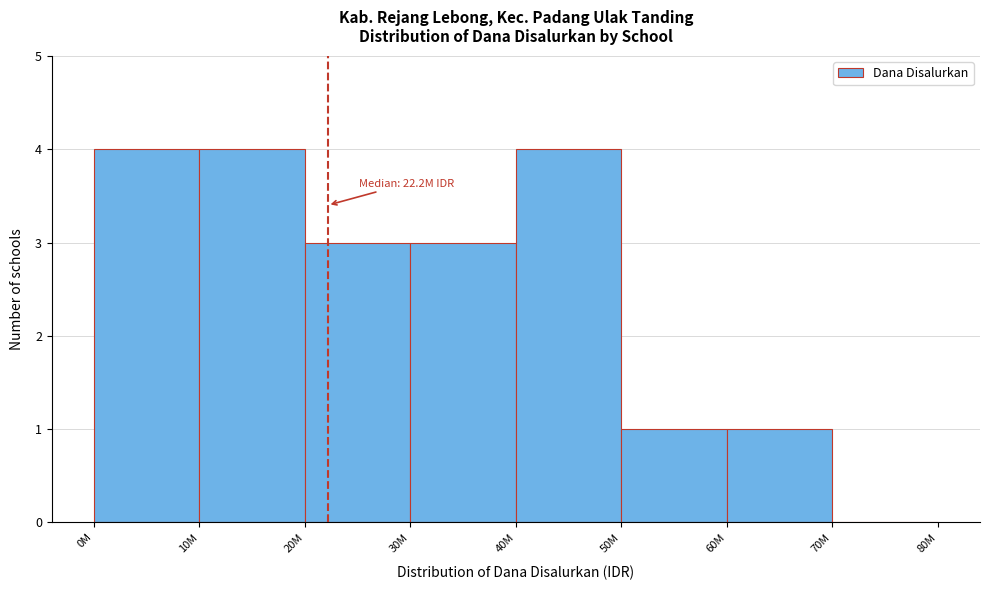

Reading left to right, list all the values displayed in this chart.

0M=4	10M=4	20M=3	30M=3	40M=4	50M=1	60M=1	70M=0